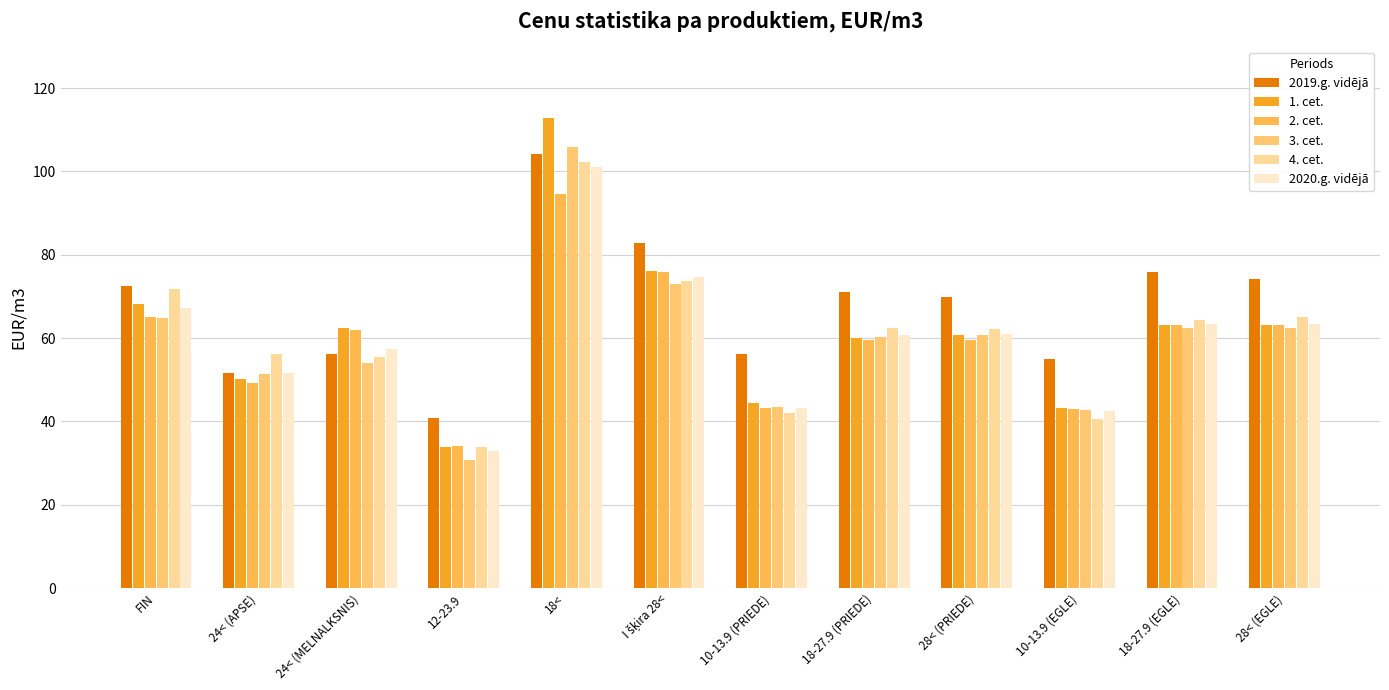

How many data points in 2020.g. vidējā are less than 60?

5